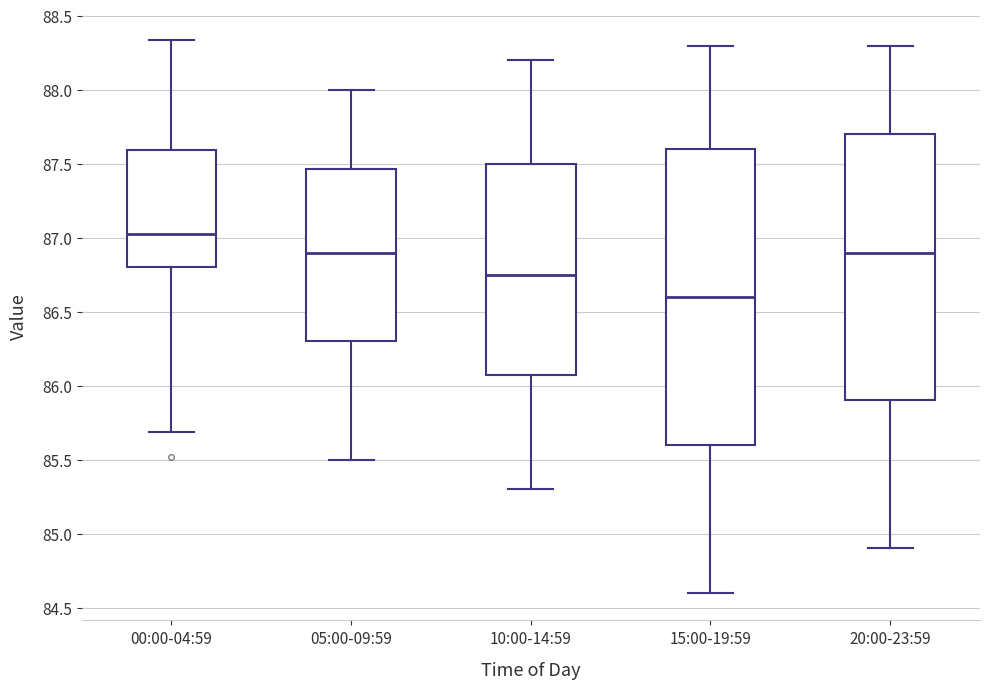

Comparing the boxes themselves (not the whiskers), which one is the tallest?

15:00-19:59